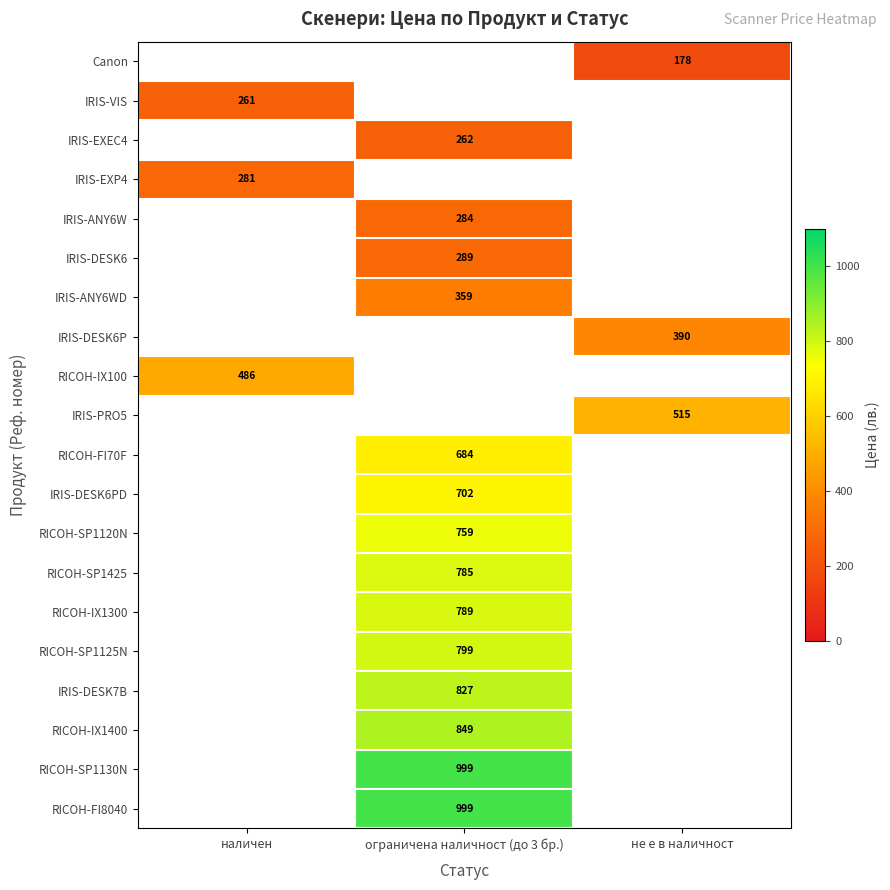

What is the maximum value shown in the chart?

999.0